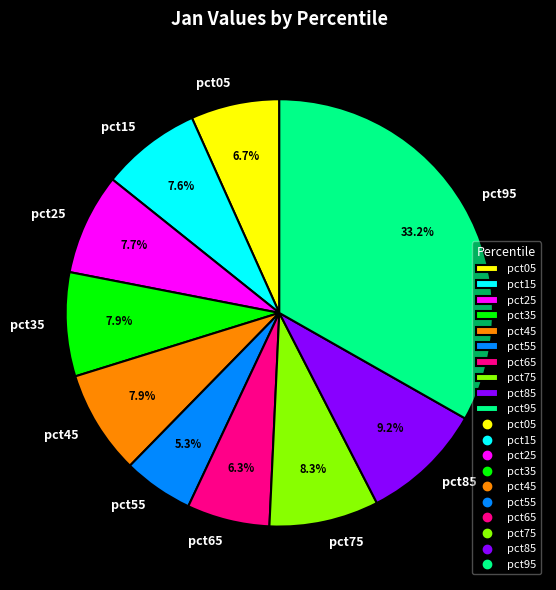

Does pct25 account for over 50% of the chart?

No